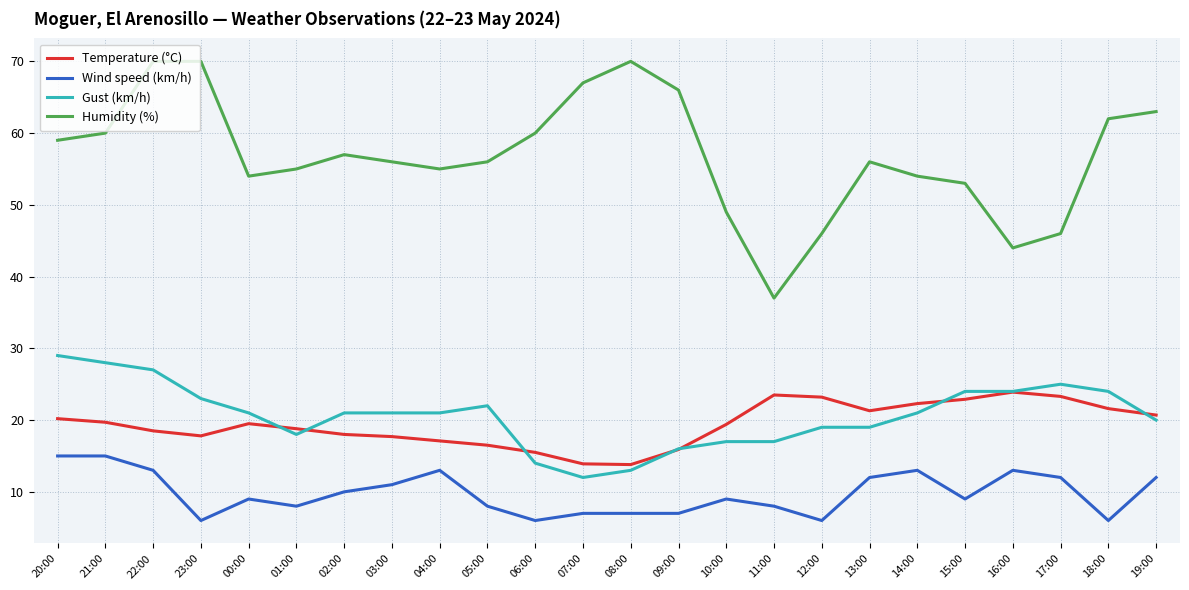

Is this an area chart (filled region under the line)?

No